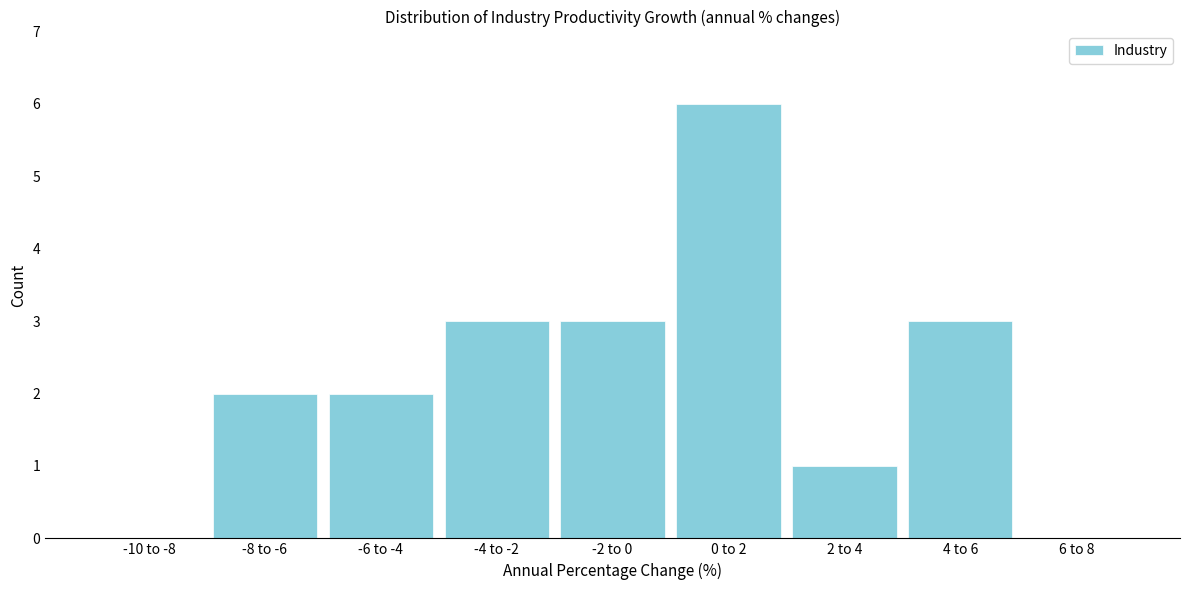

Reading right to left, what are all the values shown in this chart?

6 to 8=0	4 to 6=3	2 to 4=1	0 to 2=6	-2 to 0=3	-4 to -2=3	-6 to -4=2	-8 to -6=2	-10 to -8=0